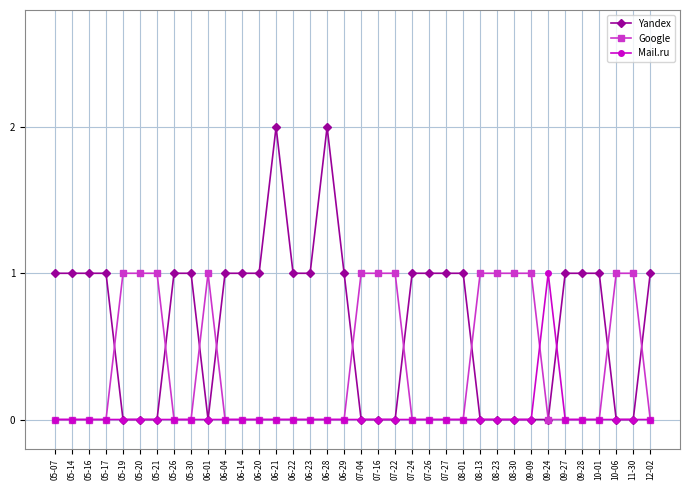

Which series has the largest range (max minus min)?

Yandex